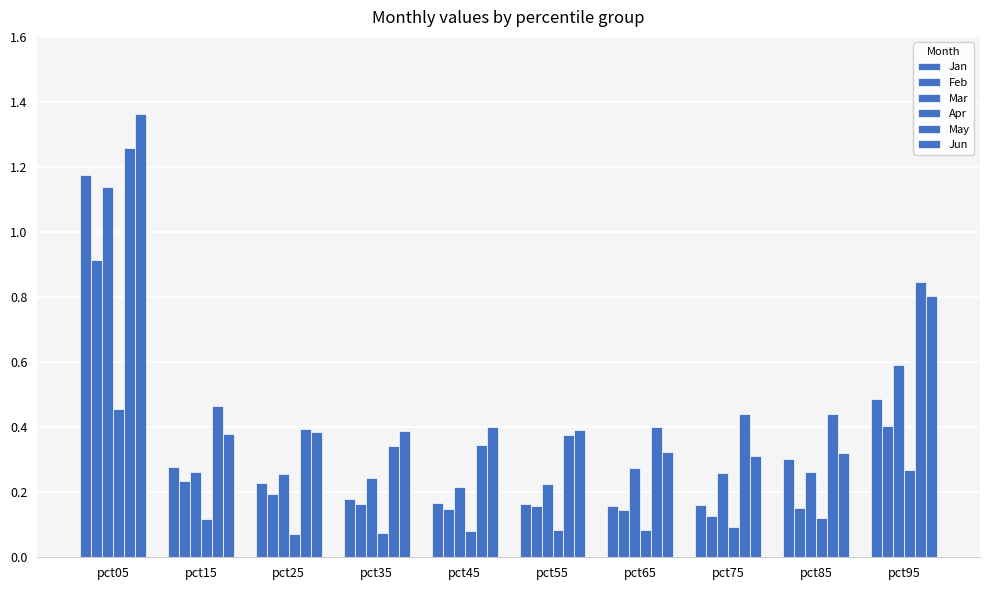

How many bars are there in total?

60